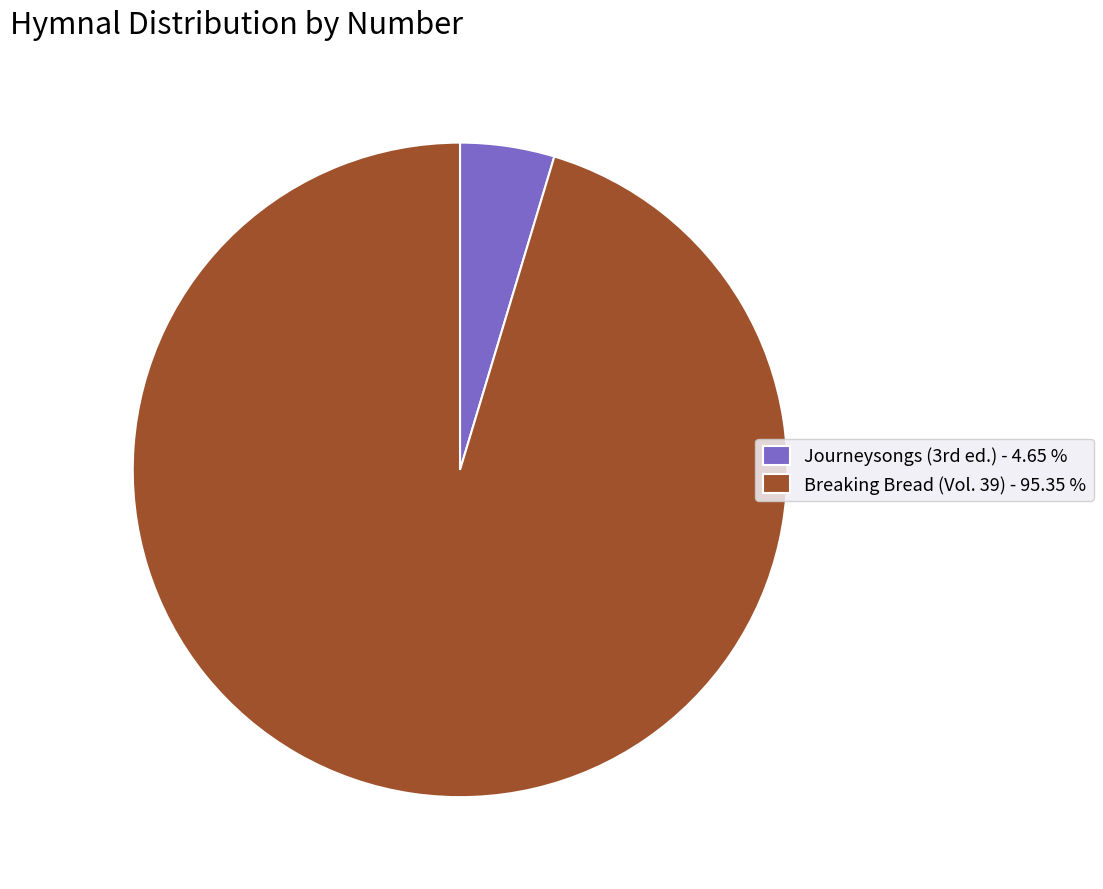

Rank the categories by value from lowest to highest.

Journeysongs (3rd ed.), Breaking Bread (Vol. 39)